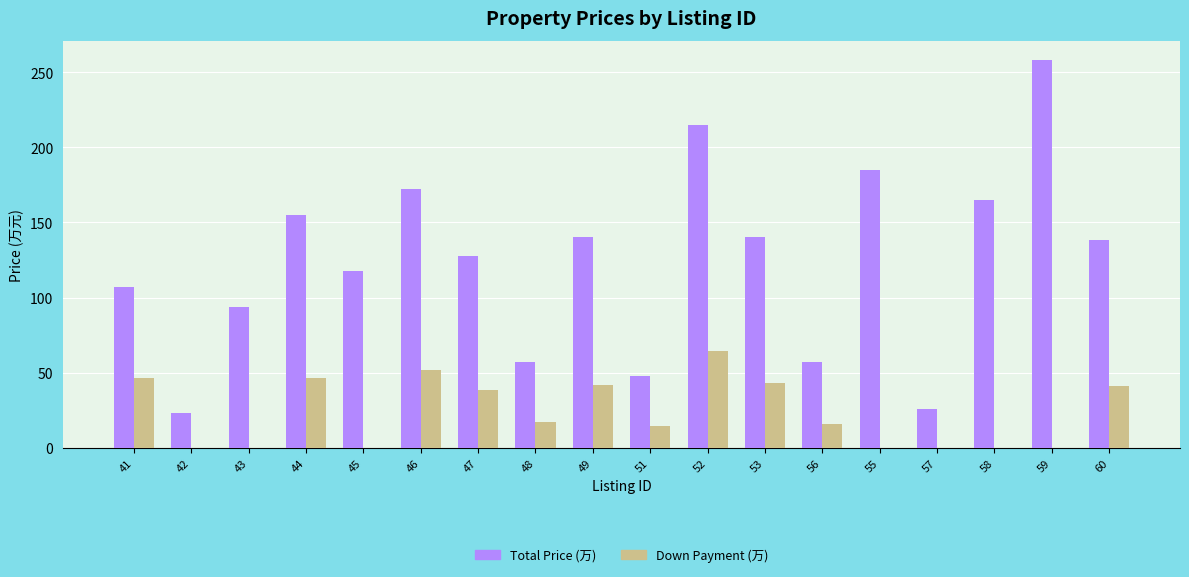

The value of Total Price (万) at 52 is 294.2. True or false?

False